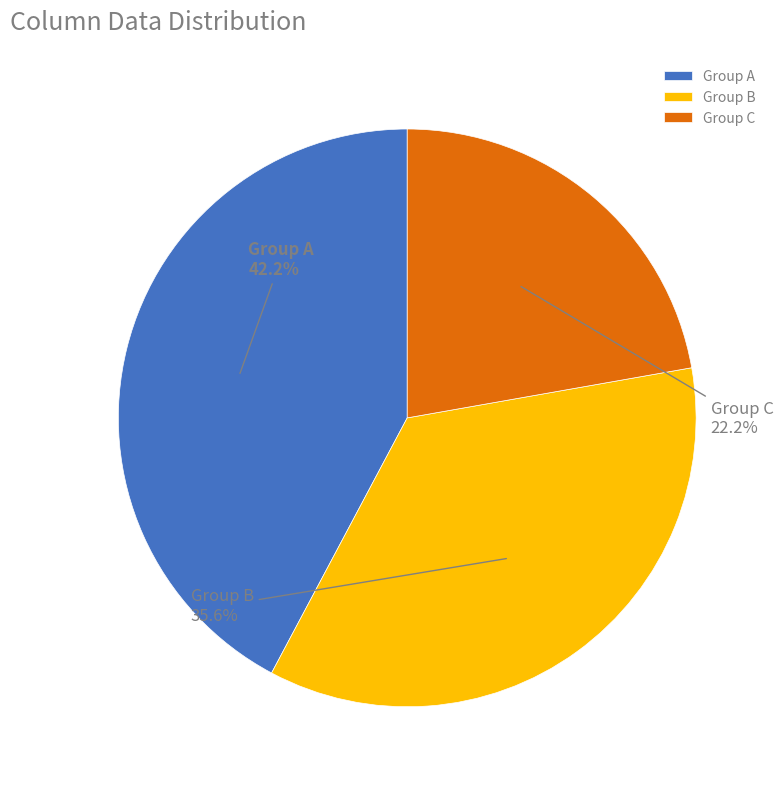

Between Group A and Group C, which is larger?

Group A